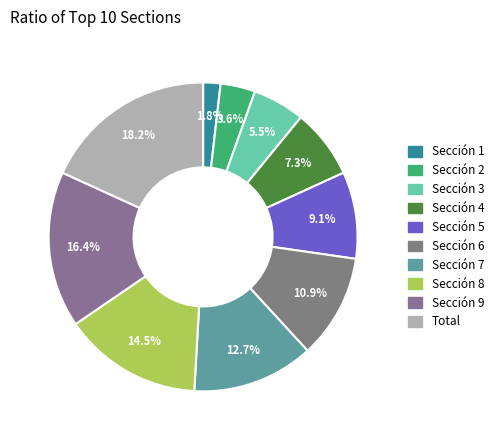

The Sección 7 slice represents 2% of the pie. True or false?

False